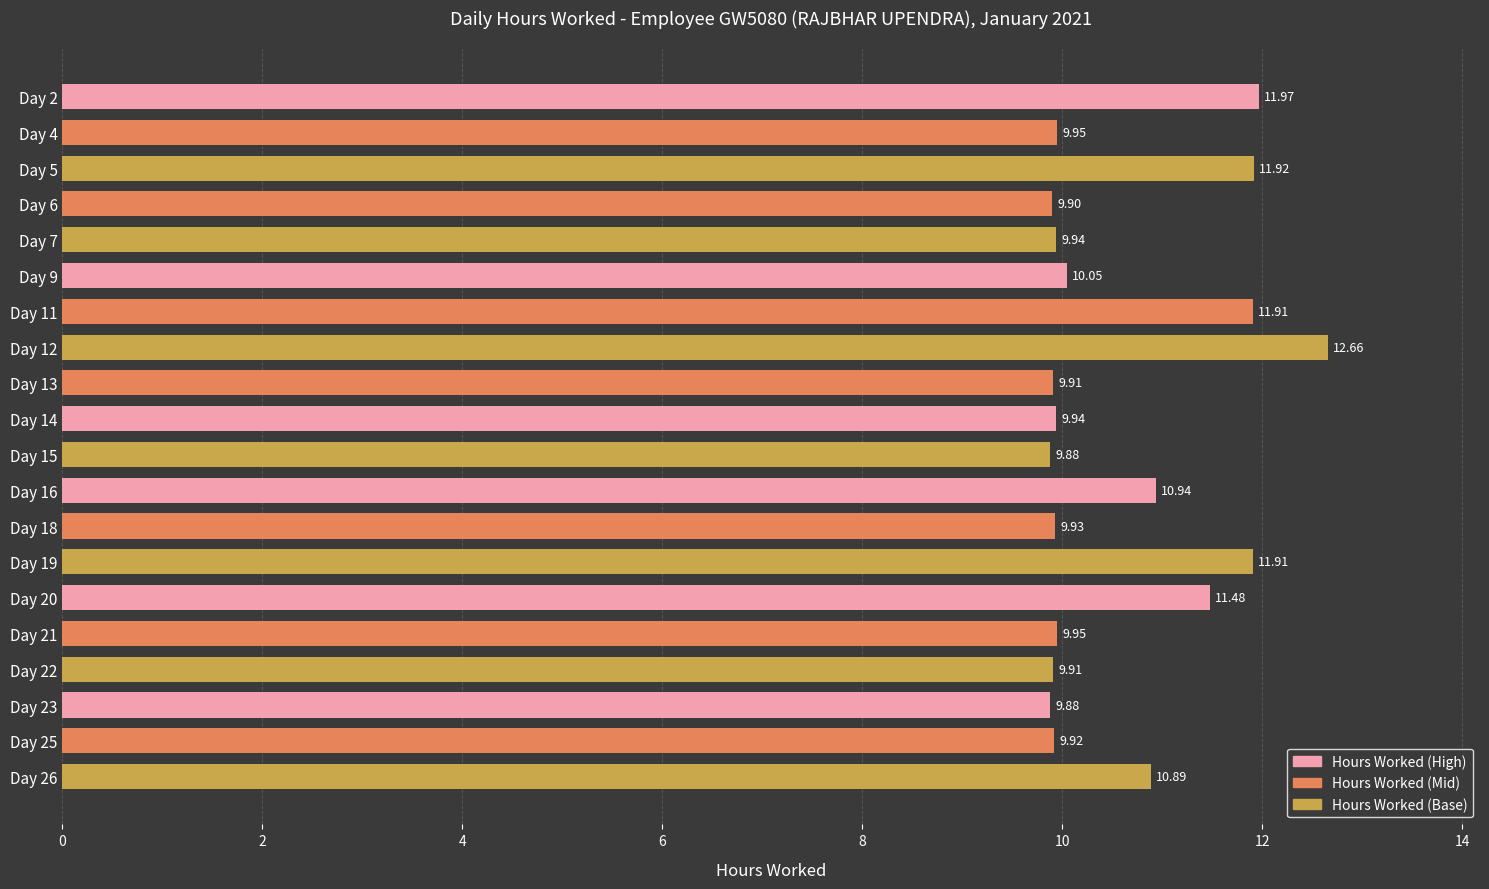

What is the greatest value displayed?

12.7